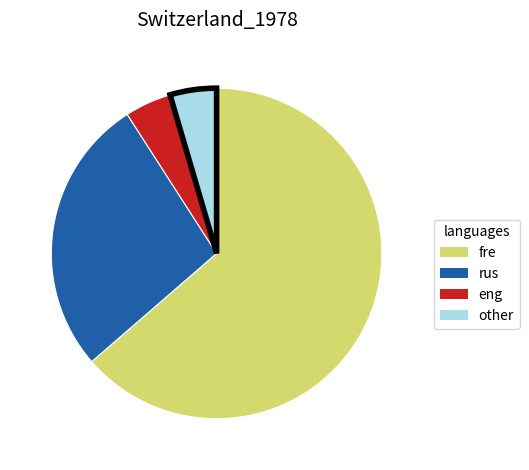

Is there any slice that represents more than half of the pie?

Yes